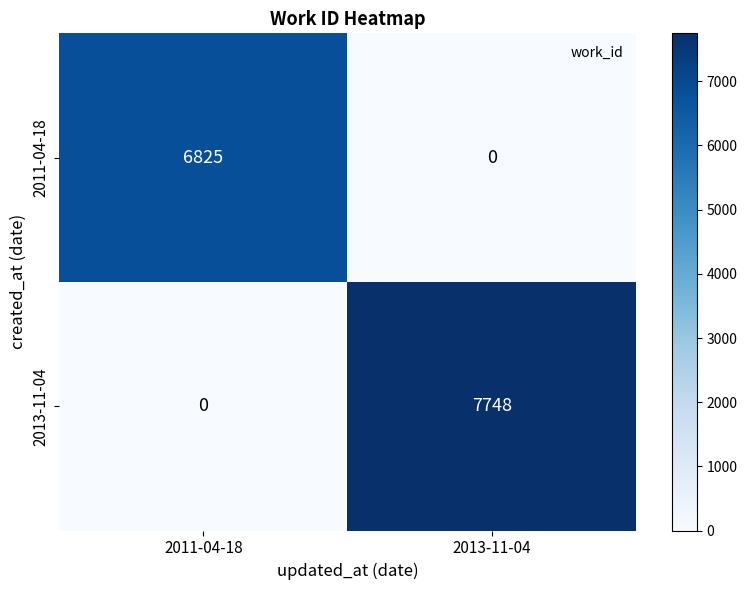

What is the difference between the maximum and minimum values in the 2011-04-18 series?

6825